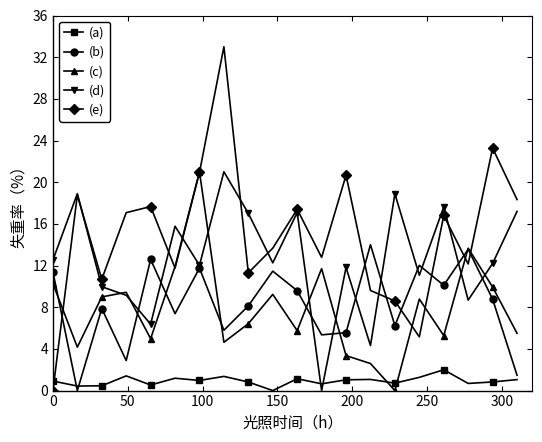

How many data points in (c) are above 8?

10